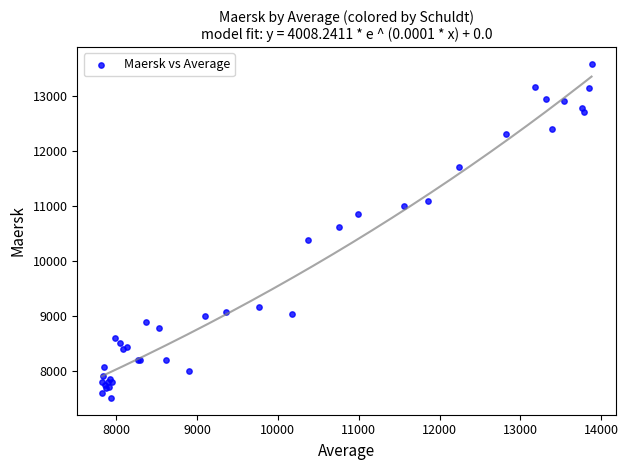

What Y value in the scatter plot is closest to 10540?

10611